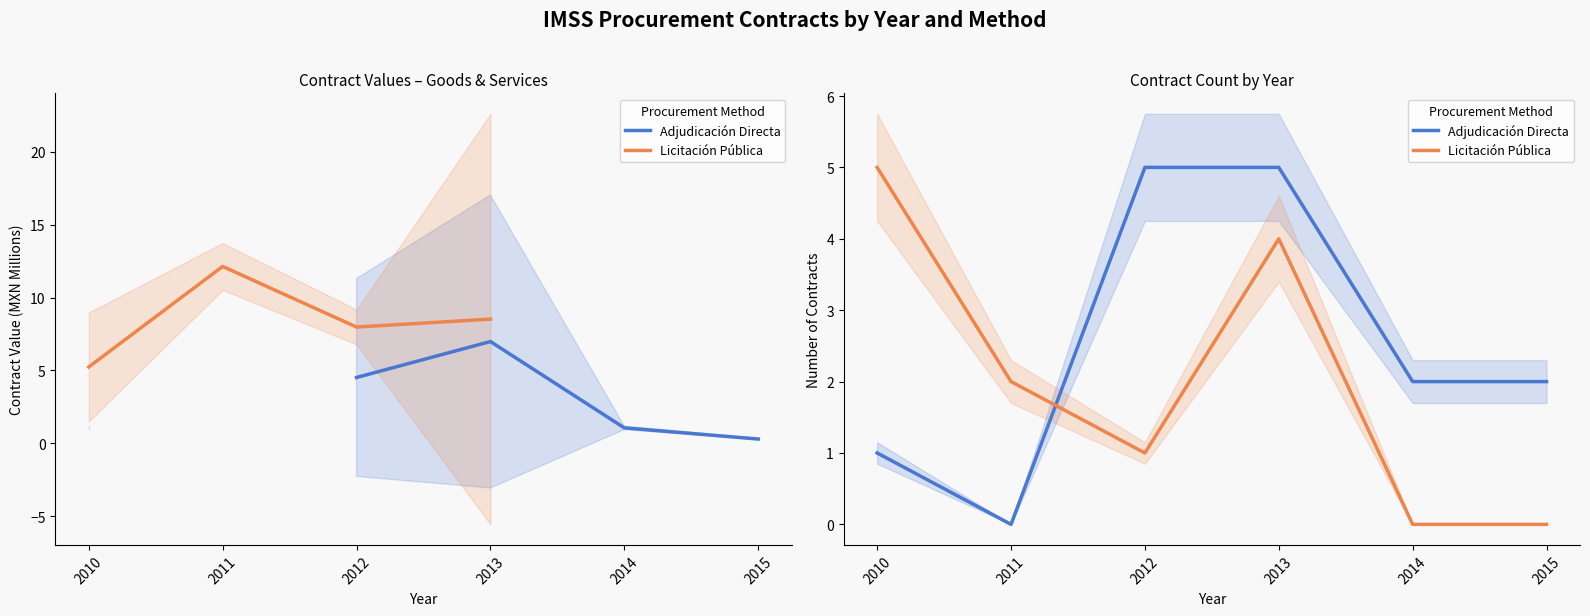

Which series has the widest spread of values?

Adjudicación Directa